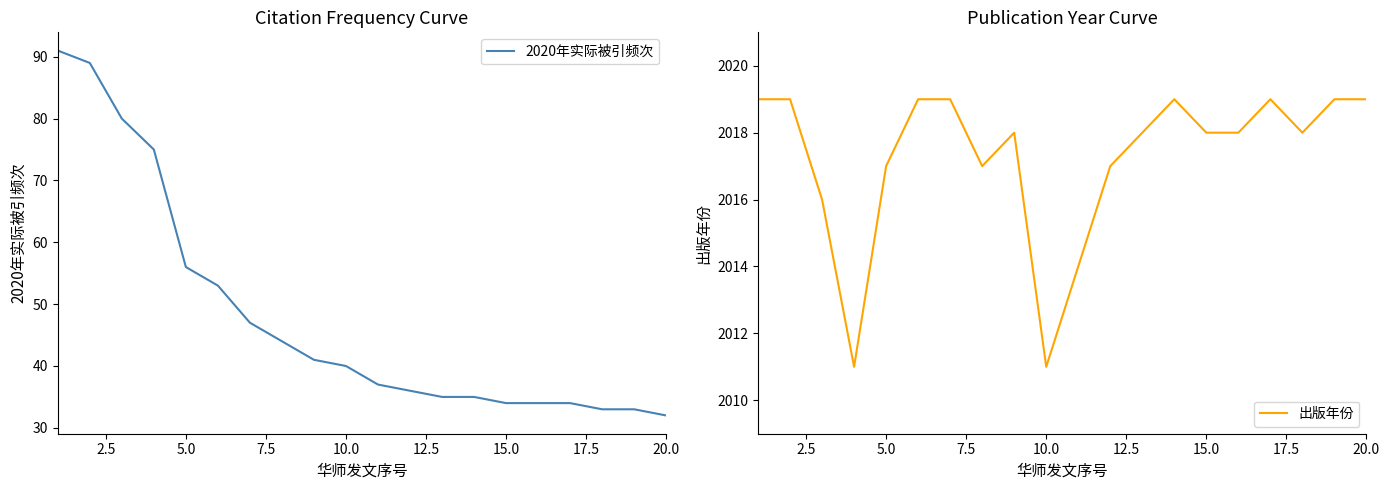

What is the maximum value for 2020年实际被引频次?

91